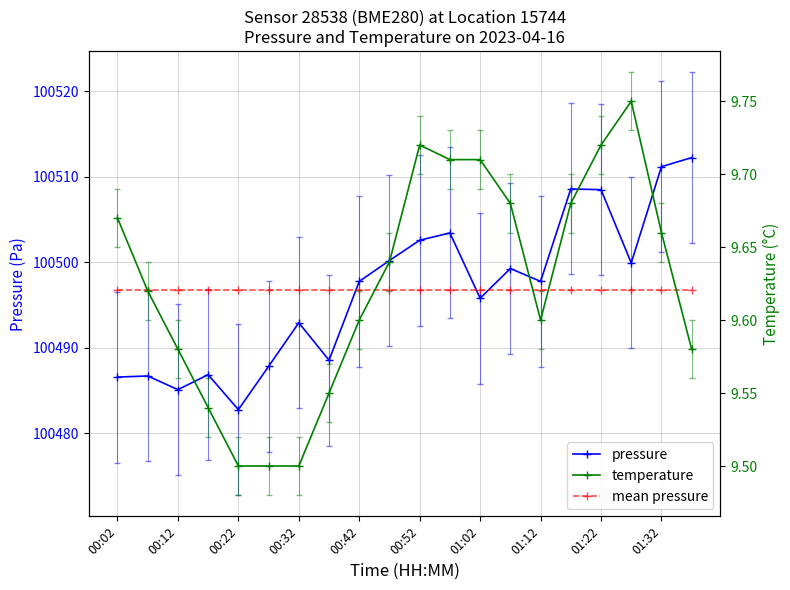

What is the value of the mean pressure point at the 19th from the left?

100496.7